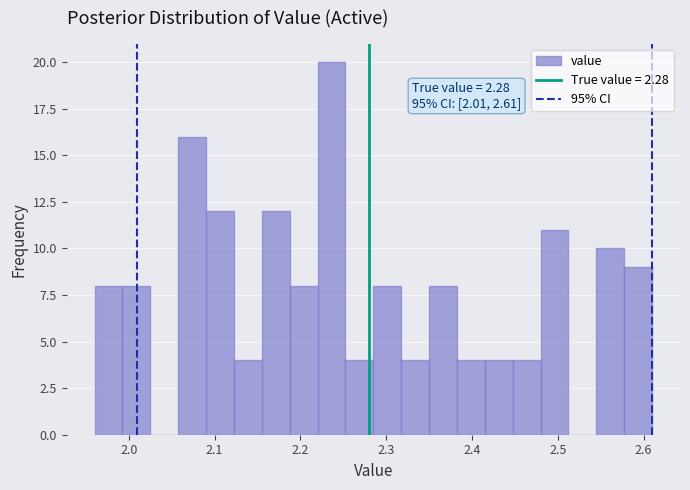

Read against the x-axis, roughly where is the centre of the tallest bar?

2.24